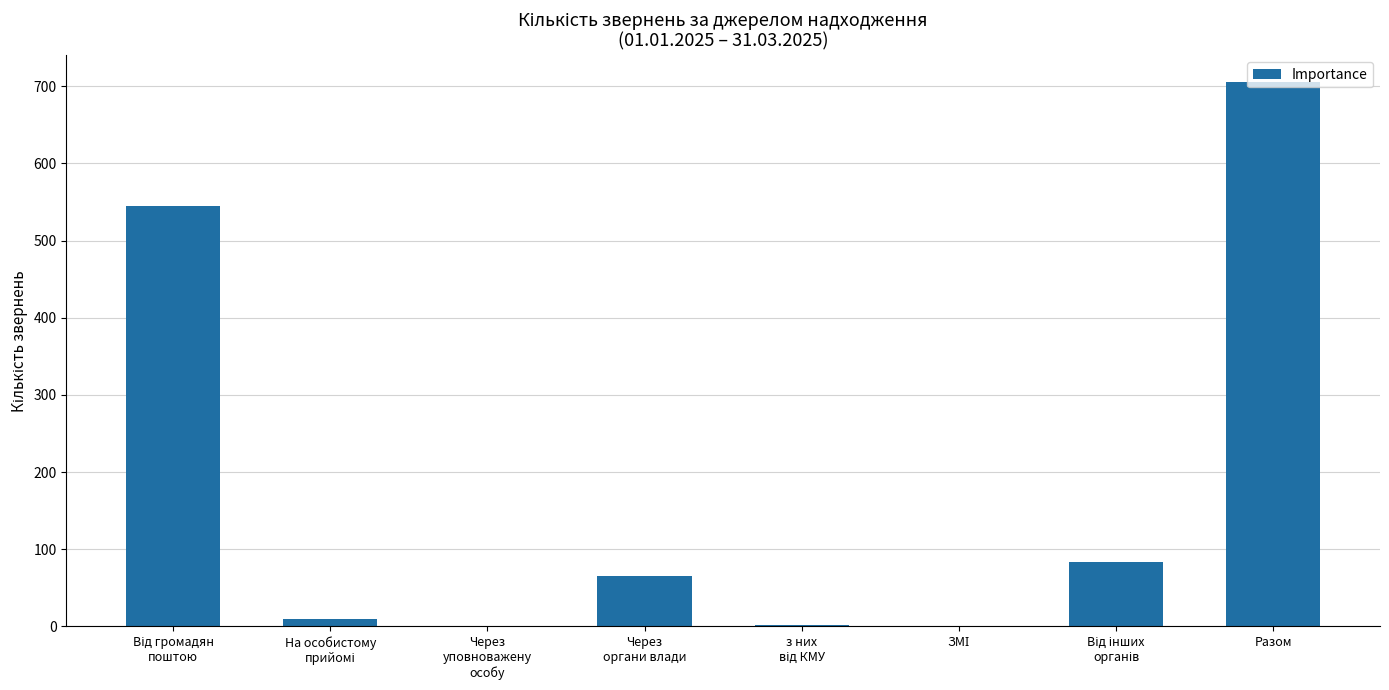

At which category does the chart reach its peak across all series?

Разом